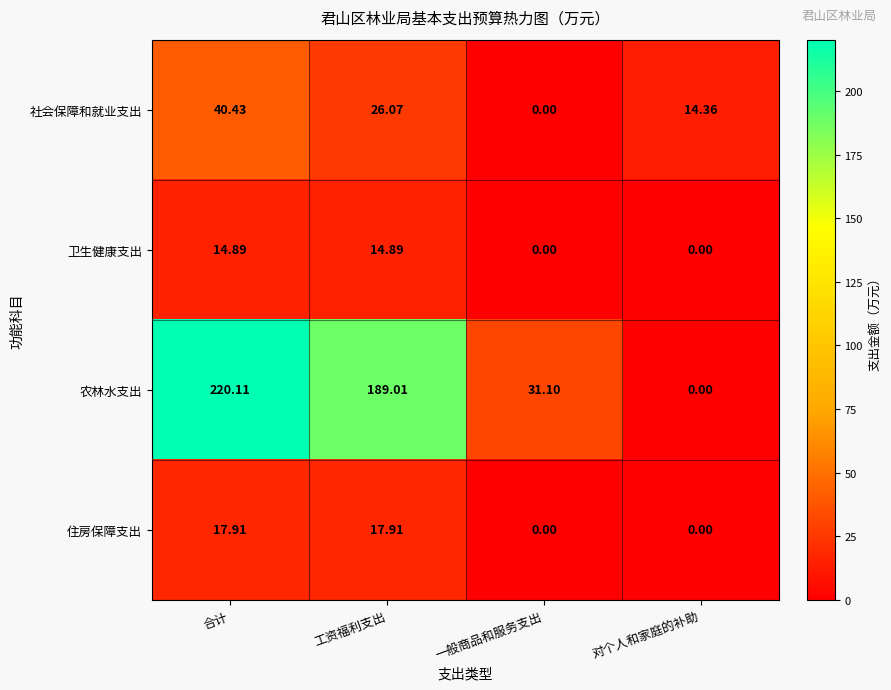

Rank the series at 工资福利支出 from lowest to highest value.

卫生健康支出, 住房保障支出, 社会保障和就业支出, 农林水支出